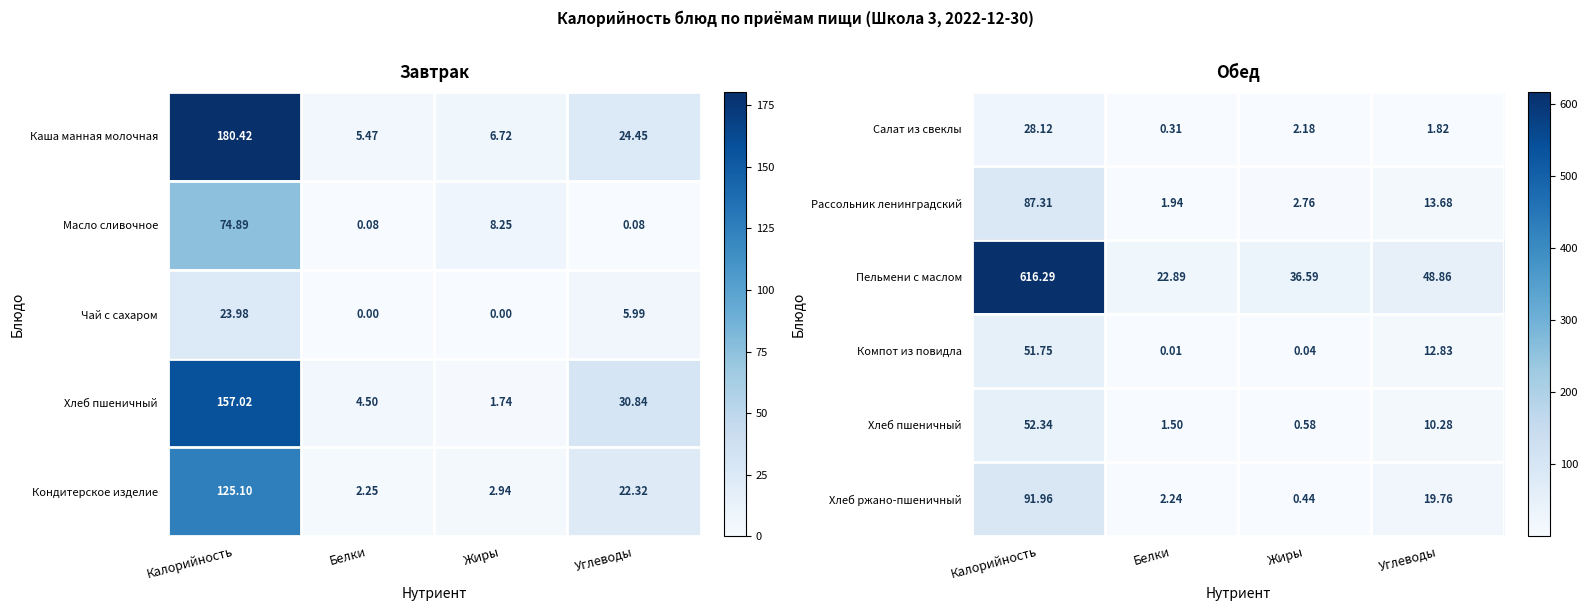

Is the value of Компот из повидла at Белки greater than the value of Хлеб ржано-пшеничный at Жиры?

No